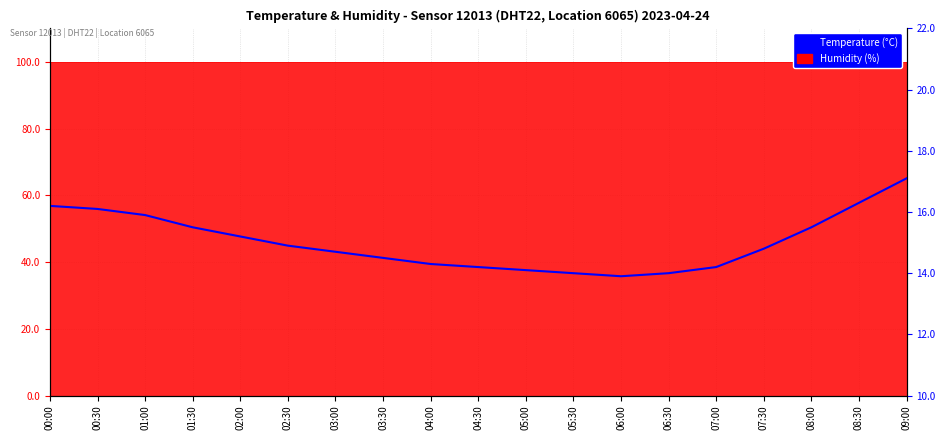

List the labels in order of value, largest first.

09:00, 08:30, 00:00, 00:30, 01:00, 01:30, 08:00, 02:00, 02:30, 07:30, 03:00, 03:30, 04:00, 04:30, 07:00, 05:00, 05:30, 06:30, 06:00